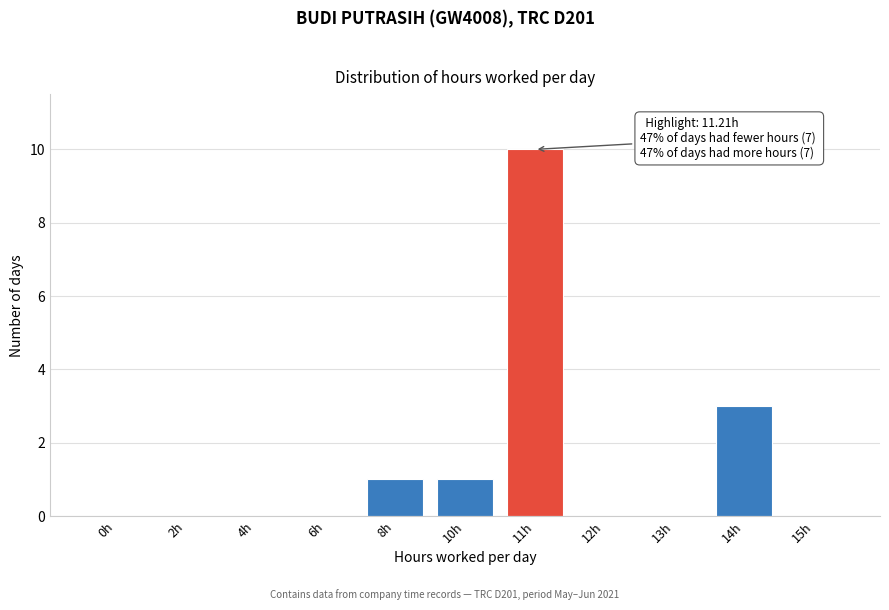

Reading left to right, list all the values displayed in this chart.

0h=0	2h=0	4h=0	6h=0	8h=1	10h=1	11h=10	12h=0	13h=0	14h=3	15h=0